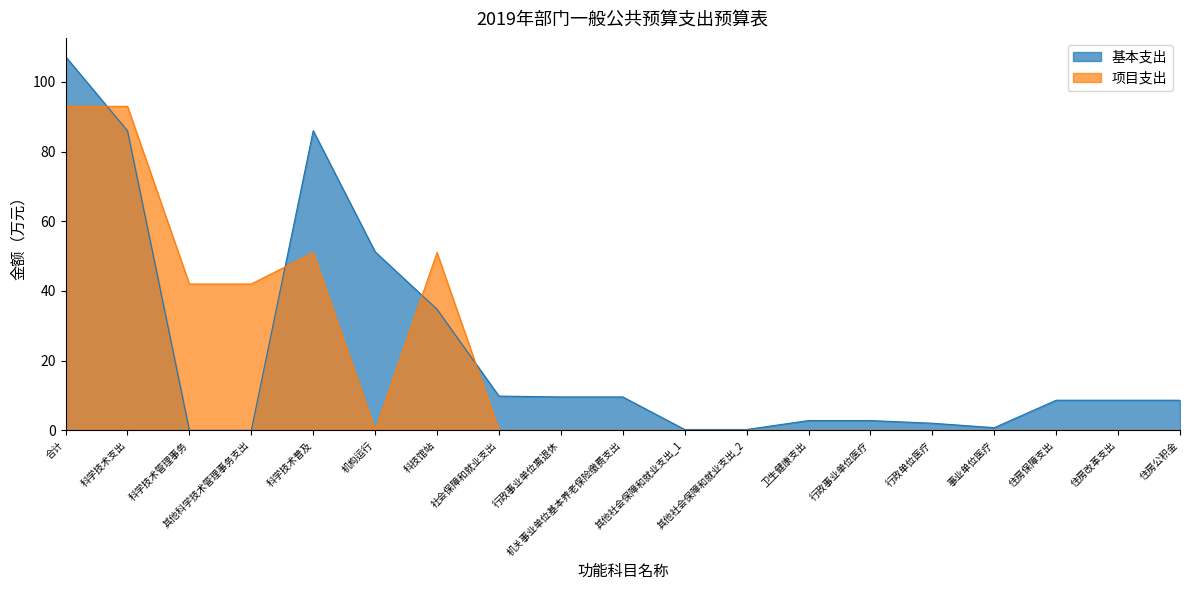

True or false: 项目支出 has more than 1 interior local peaks.

True